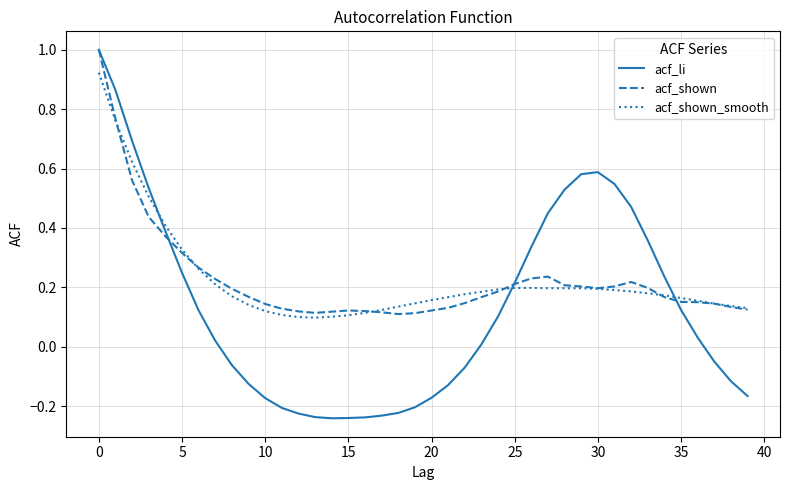

What is the highest value of the acf_shown series?

1.0